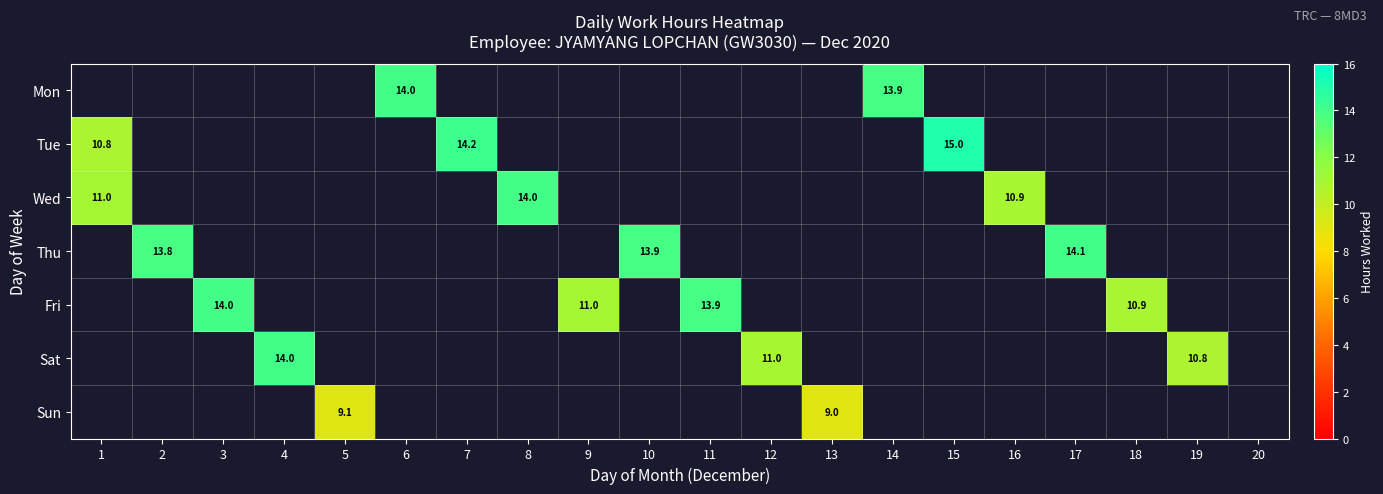

Which label corresponds to the smallest value in the chart?

13